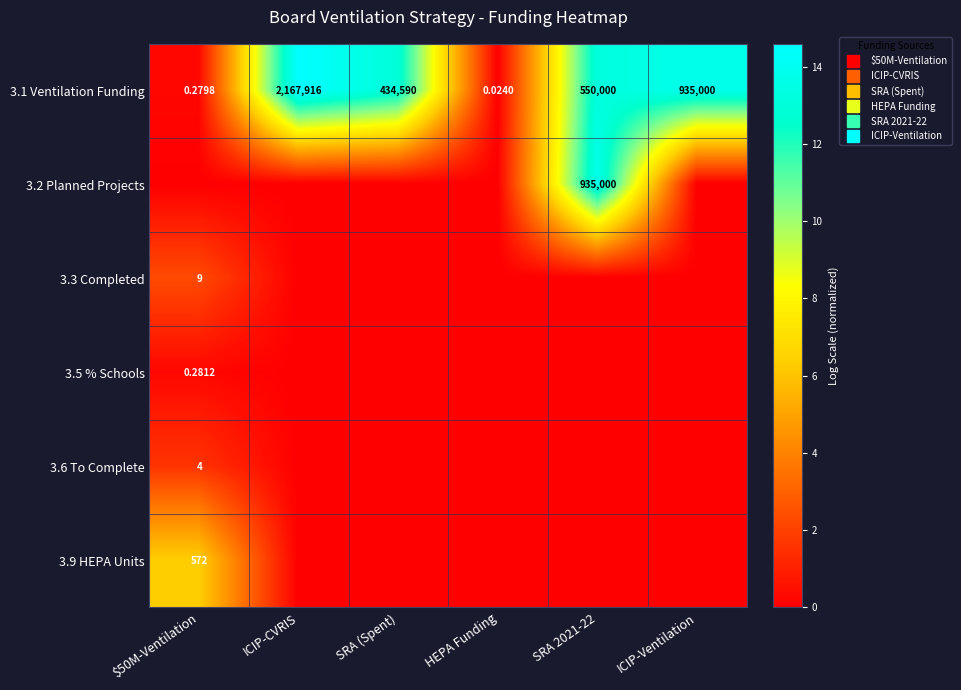

True or false: 3.1 Ventilation Funding has a value of 0.0 at HEPA Funding.

True